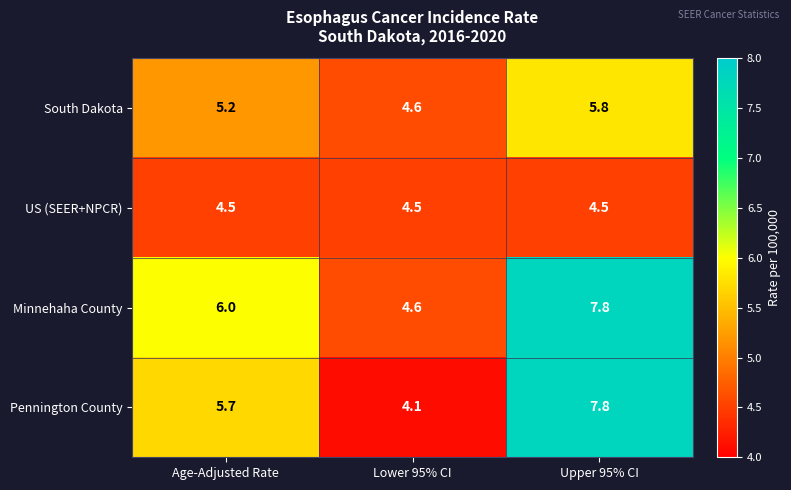

Rank the series by their average value, from highest to lowest.

Minnehaha County, Pennington County, South Dakota, US (SEER+NPCR)